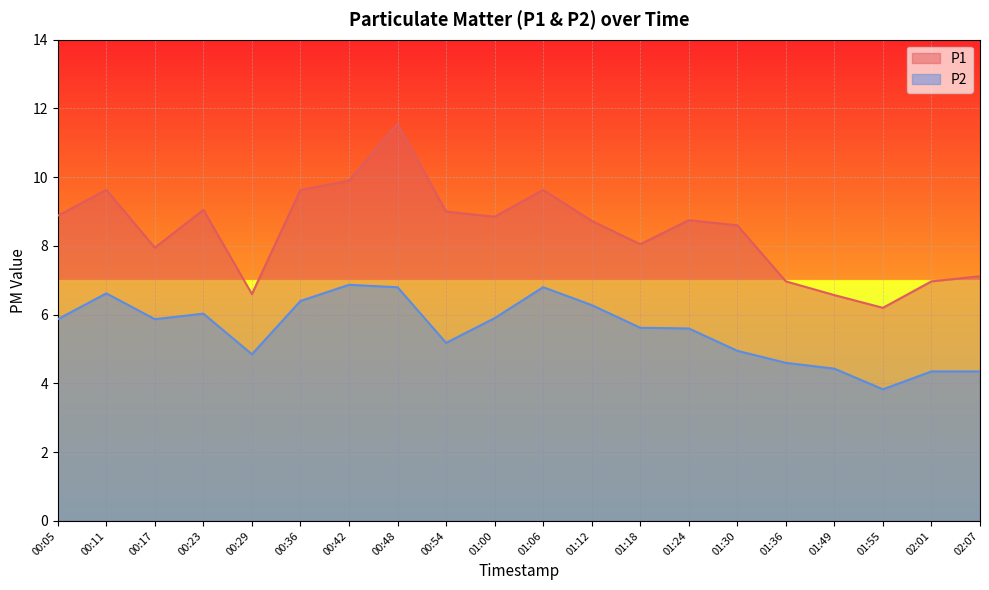

Which series changed the most between 00:11 and 01:00?

P1